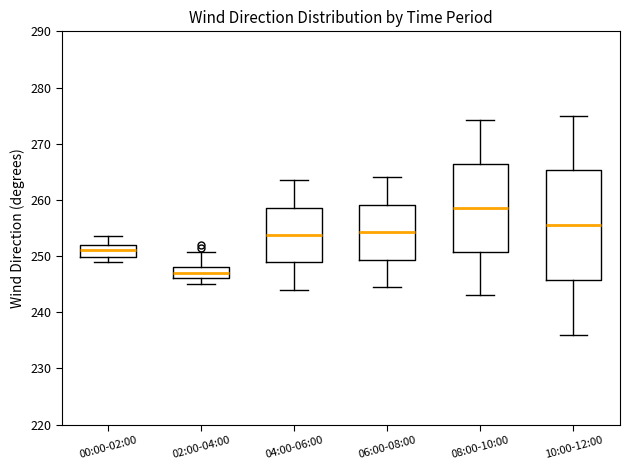

Reading left to right, read every box against the y-axis: the position of its median line, the range the box covers, and the ends of its whiskers. The values are not printed on the chart, so give them approximately, as read against the axis.

00:00-02:00: median 251, box 250 to 252, whiskers 249 to 254
02:00-04:00: median 247, box 246 to 248, whiskers 245 to 251
04:00-06:00: median 254, box 249 to 259, whiskers 244 to 264
06:00-08:00: median 254, box 249 to 259, whiskers 245 to 264
08:00-10:00: median 259, box 251 to 266, whiskers 243 to 274
10:00-12:00: median 256, box 246 to 265, whiskers 236 to 275